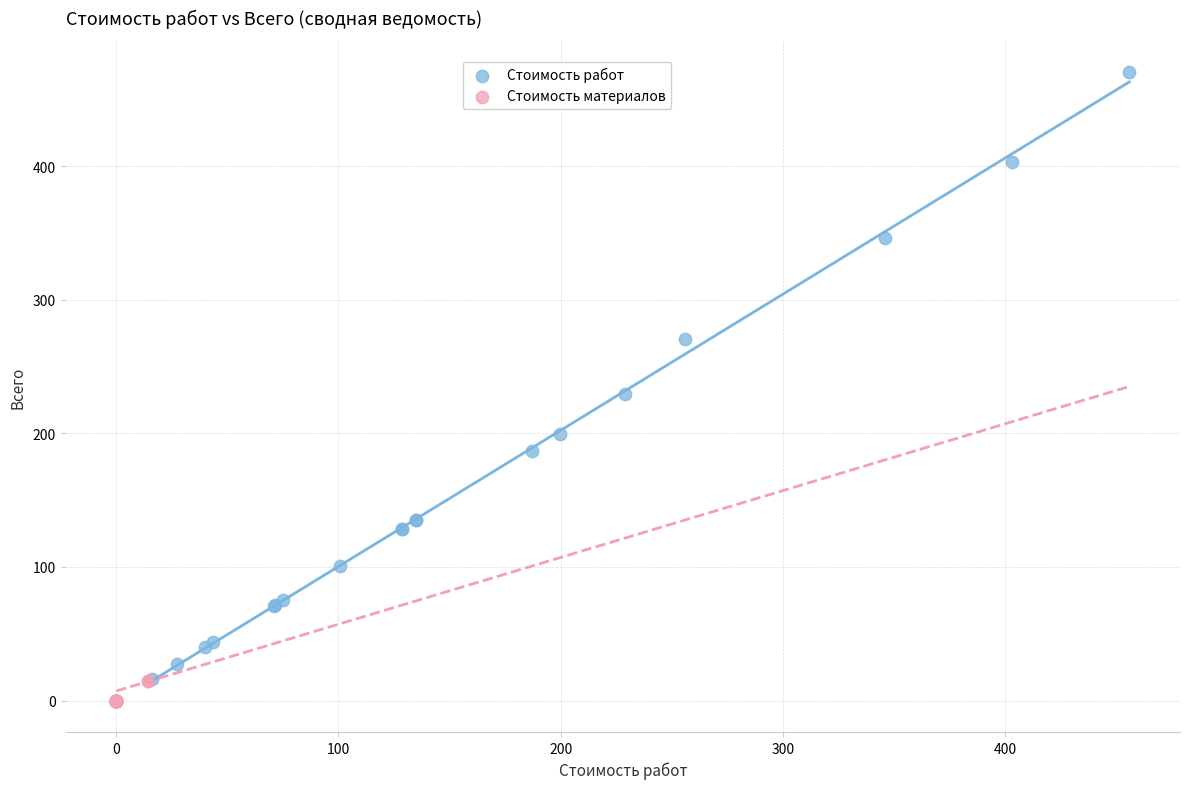

Which series has the largest Y range (max minus min)?

Стоимость работ